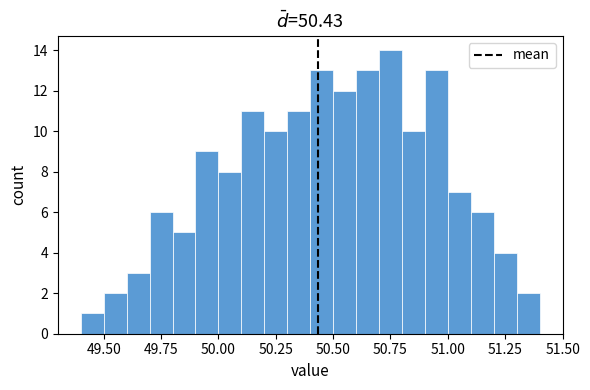

Read against the x-axis, roughly where is the centre of the tallest bar?

50.75